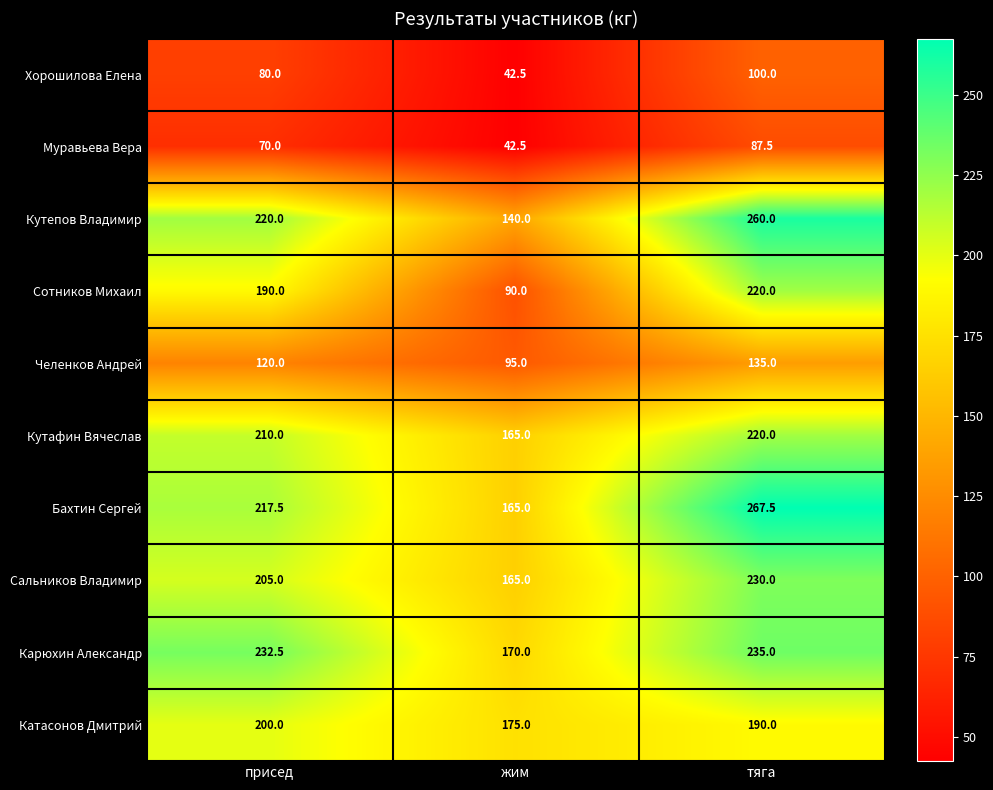

Which series has the widest spread of values?

Сотников Михаил